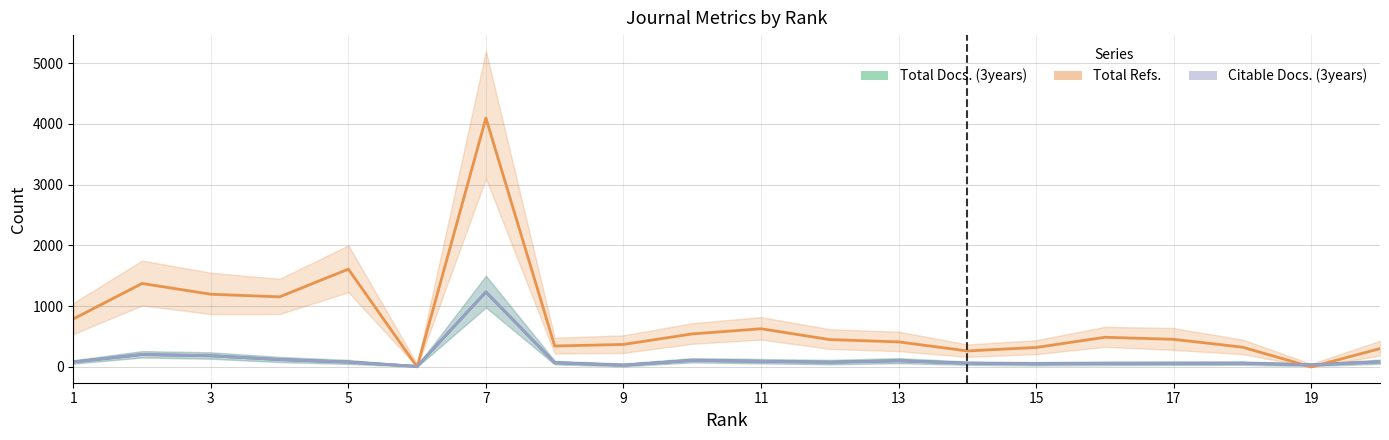

What is the value of the Citable Docs. (3years) point at the 4th from the left?

121